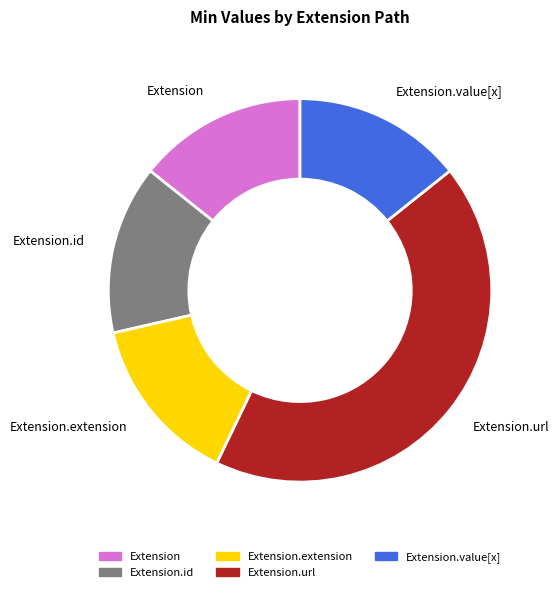

How many segments does this pie chart have?

5